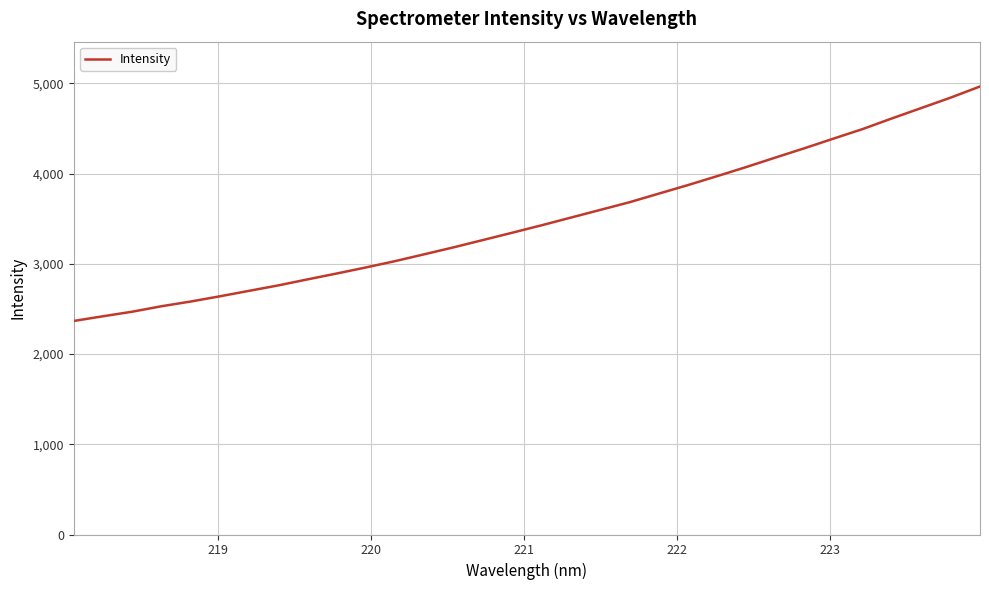

What is the average value?

3483.7